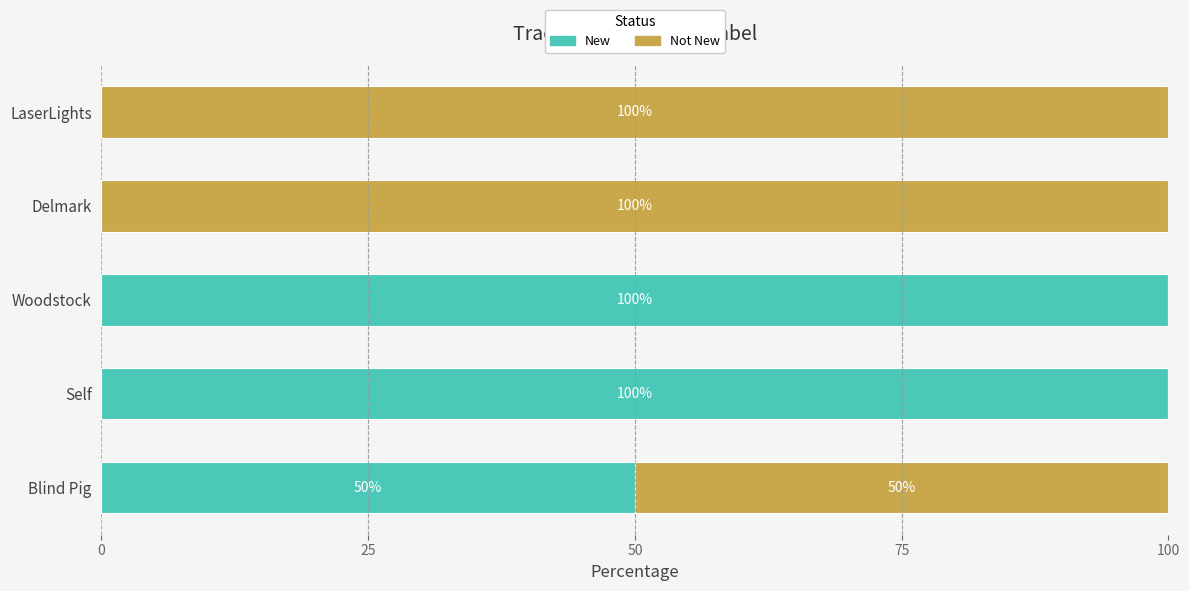

The New series shows 0 at LaserLights. True or false?

True